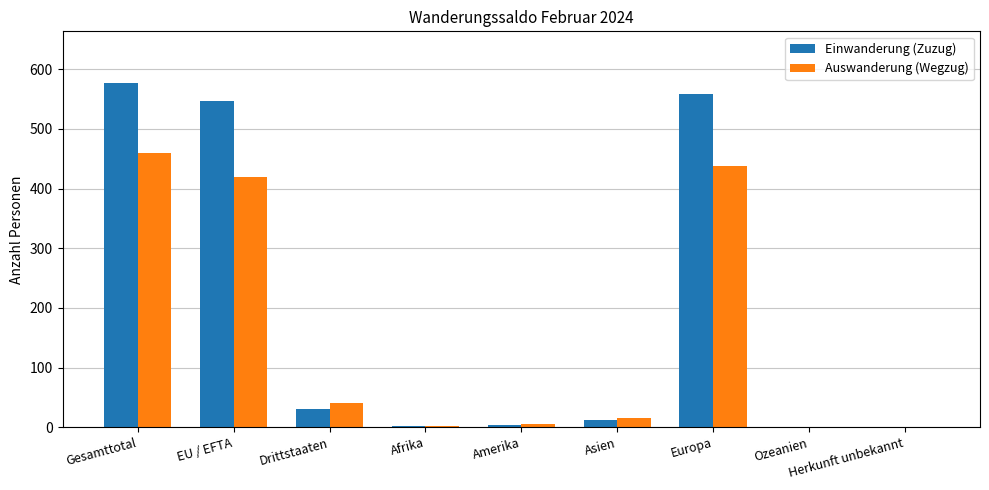

Between Gesamttotal and Drittstaaten, which series saw the biggest shift?

Einwanderung (Zuzug)